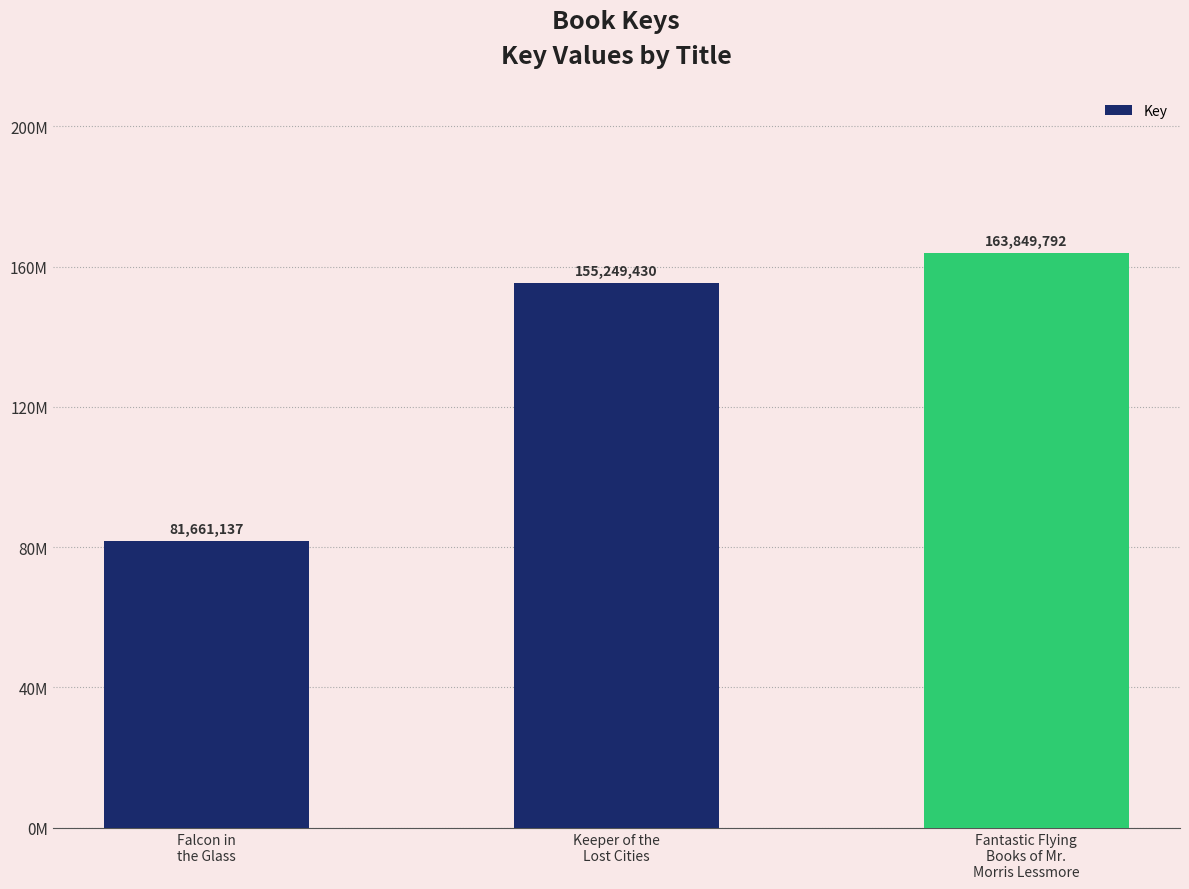

Does the chart contain any negative values?

No